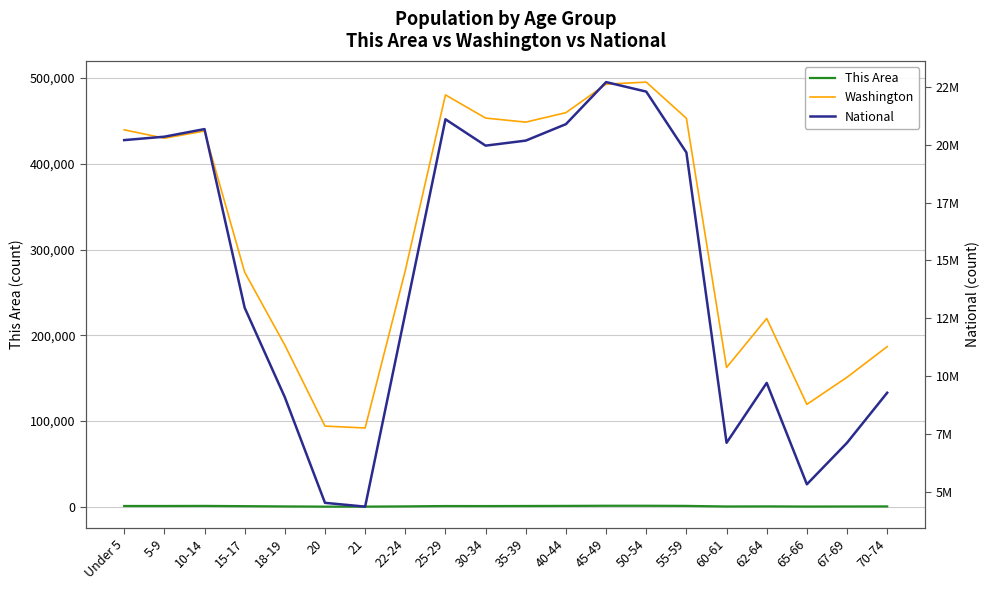

Reading left to right, extract all data points from this chart.

This Area: Under 5=900	5-9=903	10-14=997	15-17=698	18-19=399	20=148	21=159	22-24=444	25-29=843	30-34=808	35-39=898	40-44=1002	45-49=1170	50-54=1164	55-59=1008	60-61=315	62-64=441	65-66=241	67-69=342	70-74=403
Washington: Under 5=439657	5-9=429877	10-14=438233	15-17=273587	18-19=188541	20=94086	21=91883	22-24=275543	25-29=480398	30-34=453383	35-39=448607	40-44=459698	45-49=492909	50-54=495296	55-59=453078	60-61=162454	62-64=219633	65-66=119417	67-69=151057	70-74=186746
National: Under 5=20201362	5-9=20348657	10-14=20677194	15-17=12954254	18-19=9086089	20=4519129	21=4354294	22-24=12712576	25-29=21101849	30-34=19962099	35-39=20179642	40-44=20890964	45-49=22708591	50-54=22298125	55-59=19664805	60-61=7113727	62-64=9704197	65-66=5319902	67-69=7115361	70-74=9278166